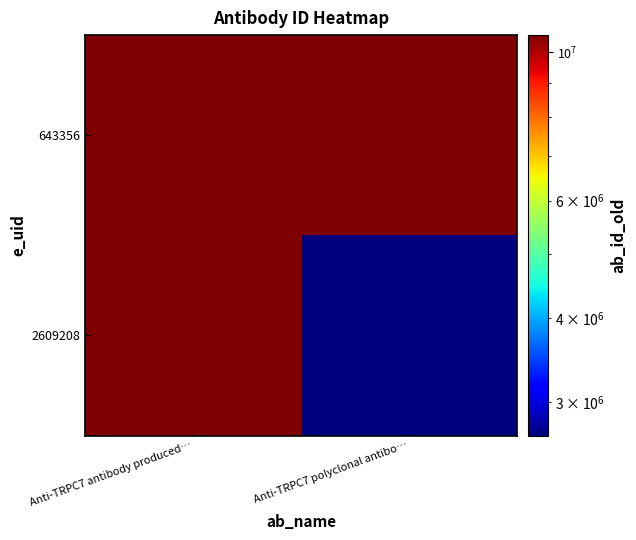

At how many categories does at least one series exceed 10281994?

2